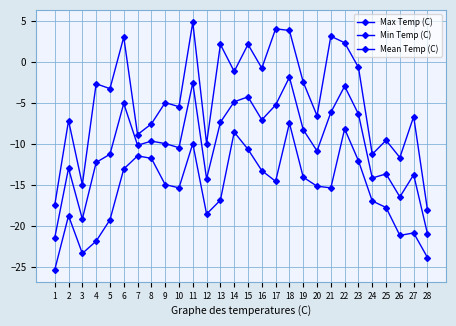

Read the Min Temp (C) value at 5.

-19.3